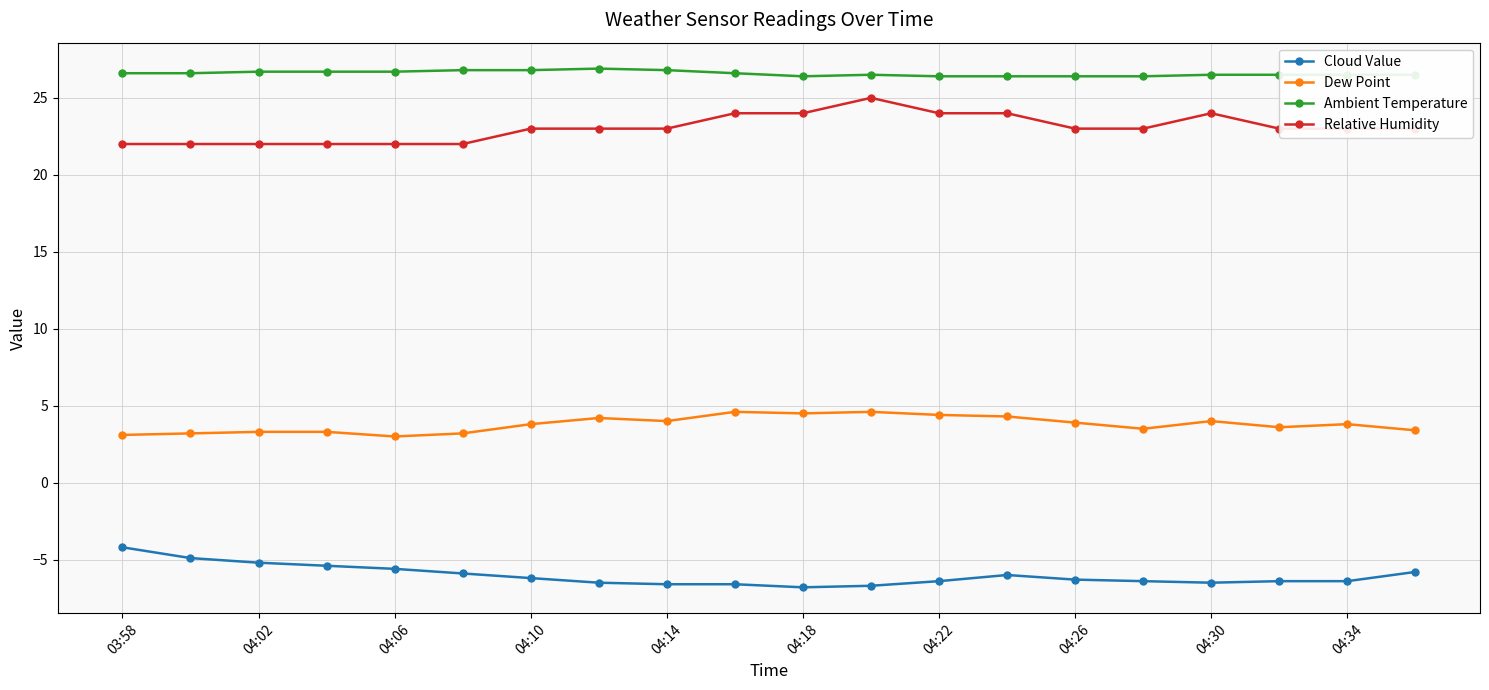

Which series has the largest total across all categories?

Ambient Temperature